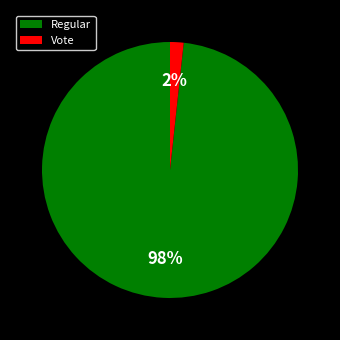

Which category has the biggest portion of the pie?

Regular